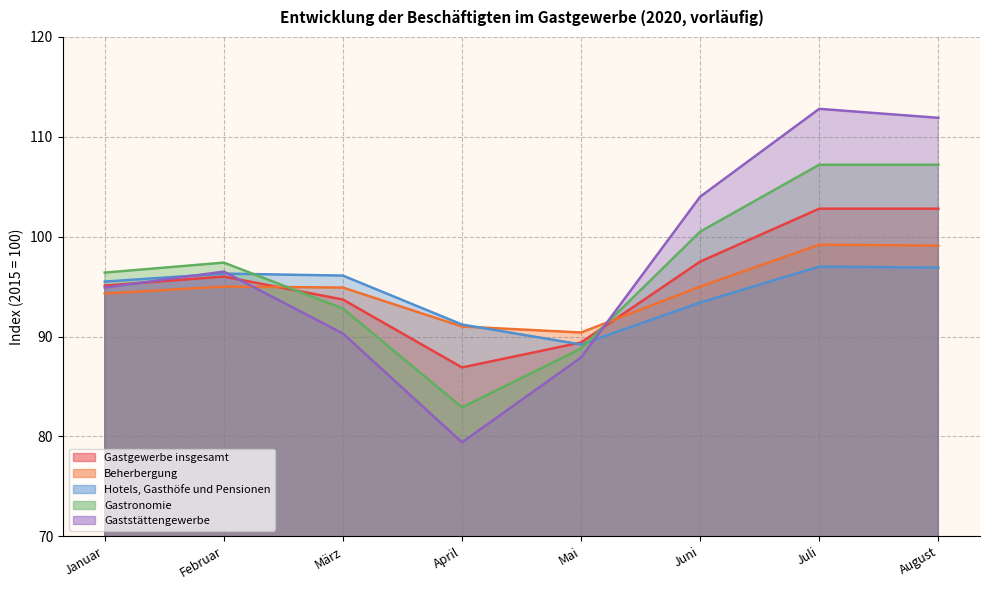

Which series changed the most between April and Juli?

Gaststättengewerbe